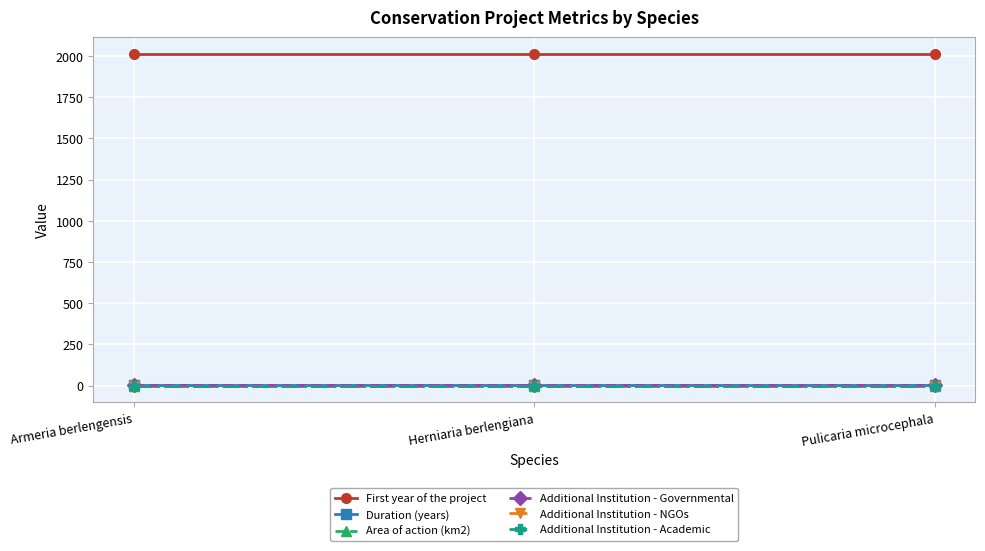

What is the spread (max minus min) of values at Pulicaria microcephala?

2014.0